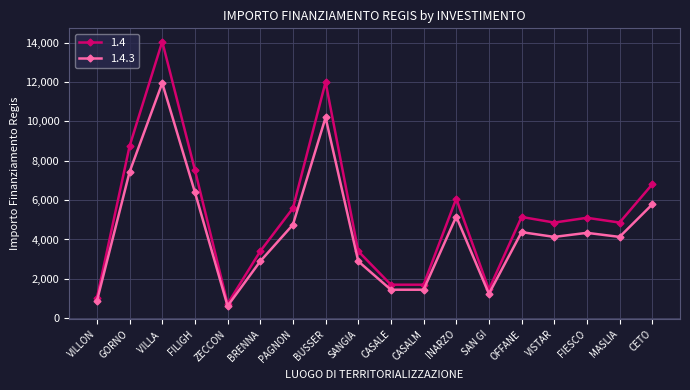

Between VILLA  and MASLIA, which series saw the biggest shift?

1.4